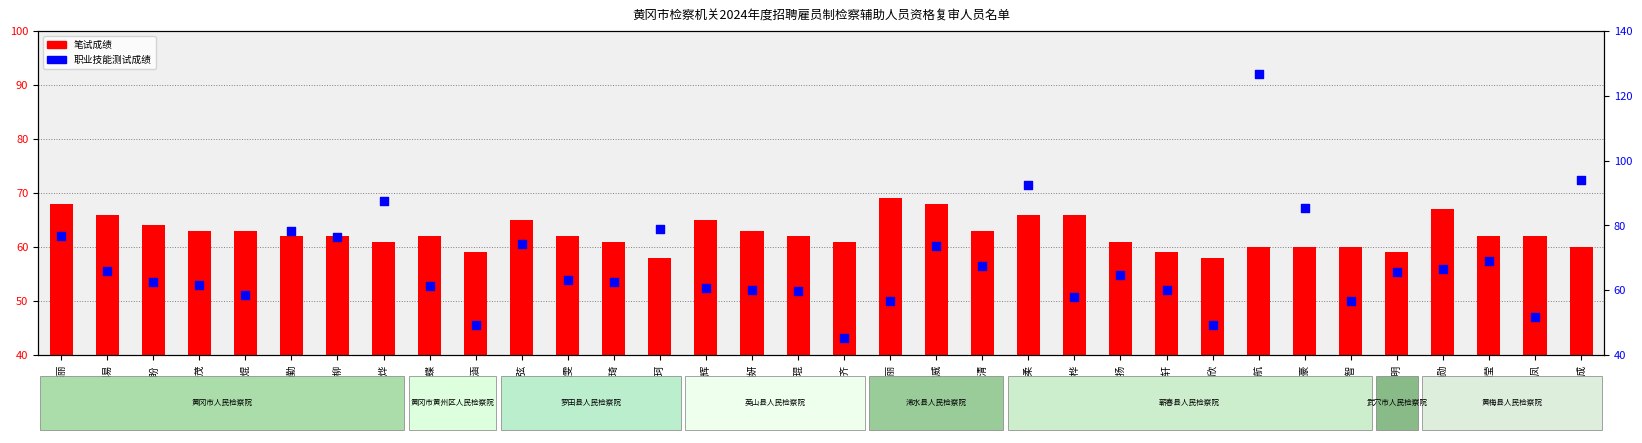

Which series has the largest total across all categories?

职业技能测试成绩